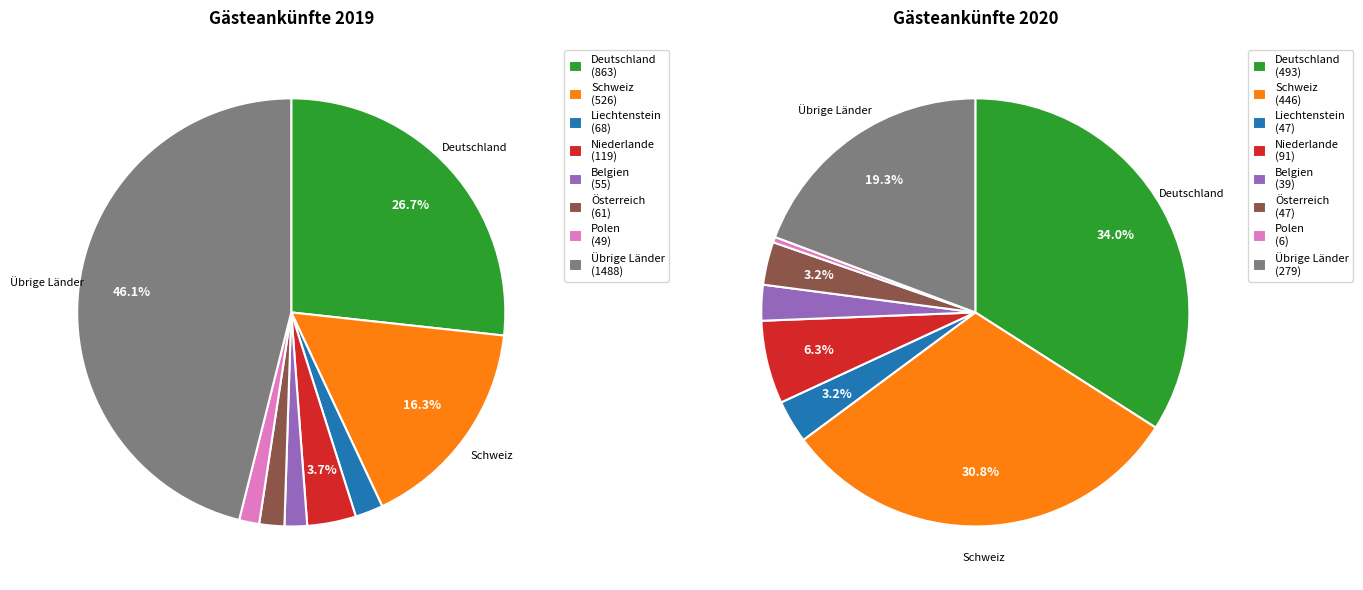

What is the largest slice in the pie chart?

Übrige Länder